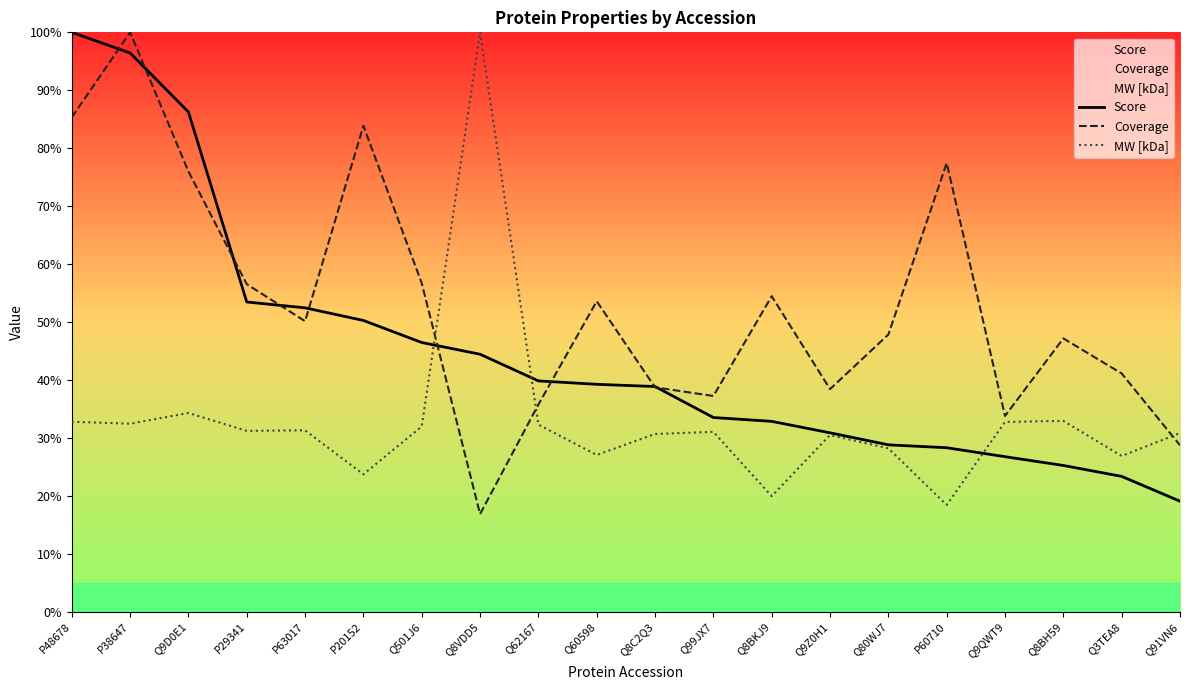

Reading left to right, extract all data points from this chart.

Score: 100.0	96.4	86.3	53.5	52.4	50.3	46.5	44.4	39.8	39.3	38.9	33.5	32.9	30.9	28.8	28.3	26.8	25.2	23.4	19.1
Coverage: 85.3	100.0	76.0	56.5	50.1	83.9	56.7	16.9	35.8	53.6	38.7	37.2	54.5	38.4	47.8	77.4	33.8	47.2	41.1	28.7
MW [kDa]: 32.8	32.5	34.3	31.2	31.3	23.7	32.0	100.0	32.3	27.1	30.7	31.1	19.9	30.5	28.2	18.4	32.8	32.9	26.9	30.8